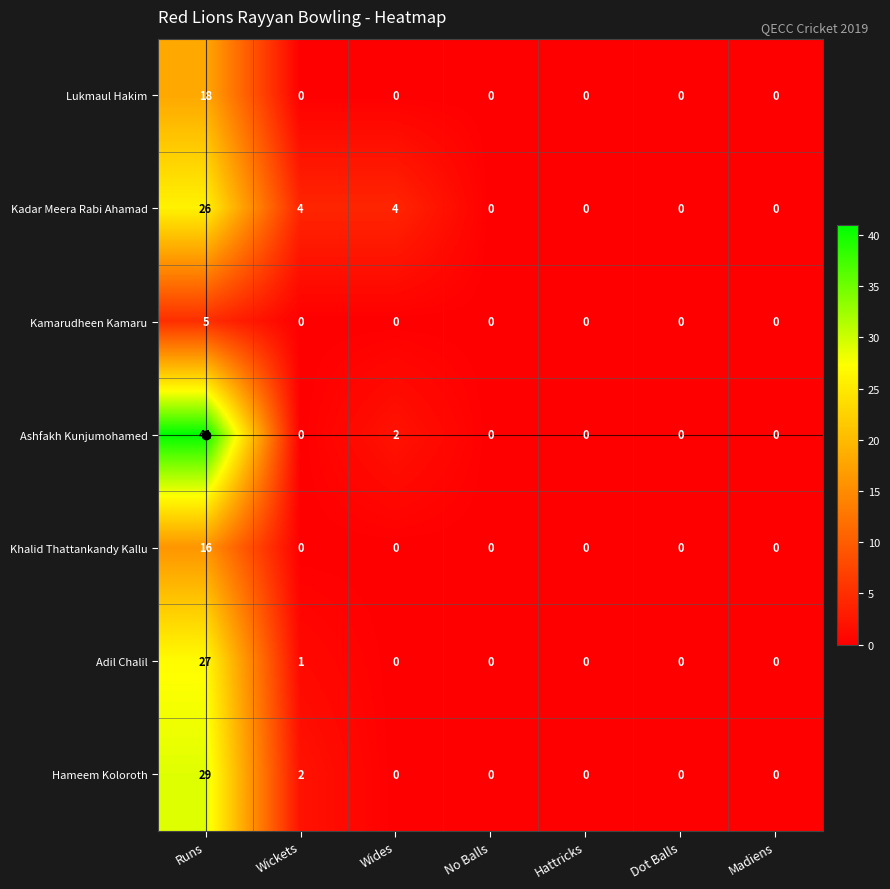

Which series has the largest range (max minus min)?

Ashfakh Kunjumohamed